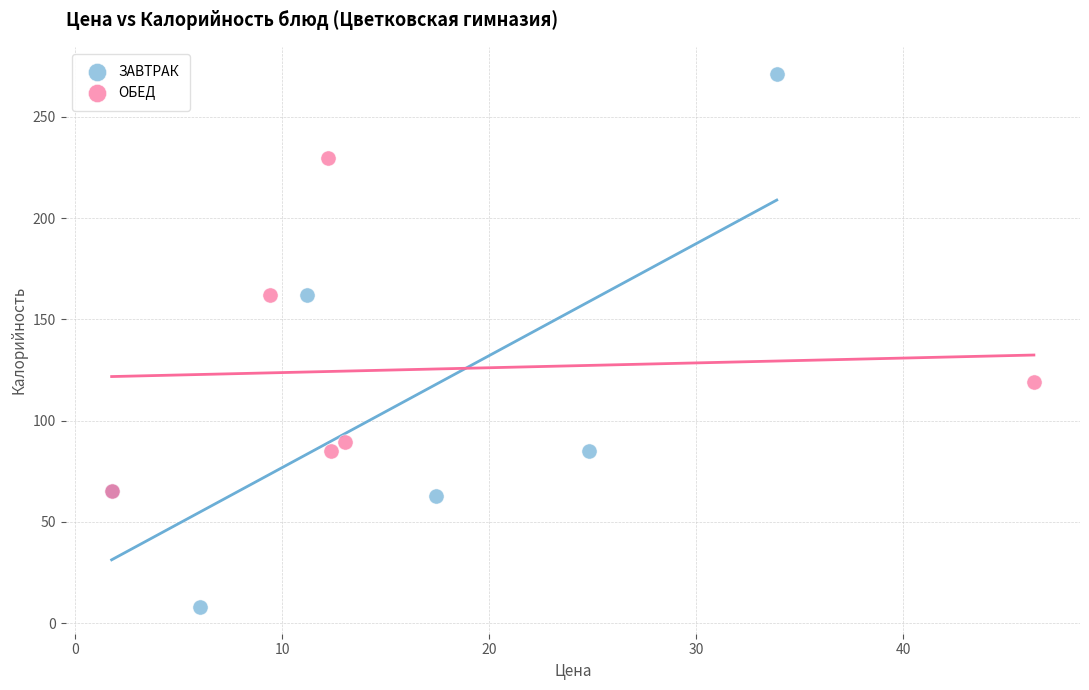

Which series reaches the minimum Y coordinate?

ЗАВТРАК